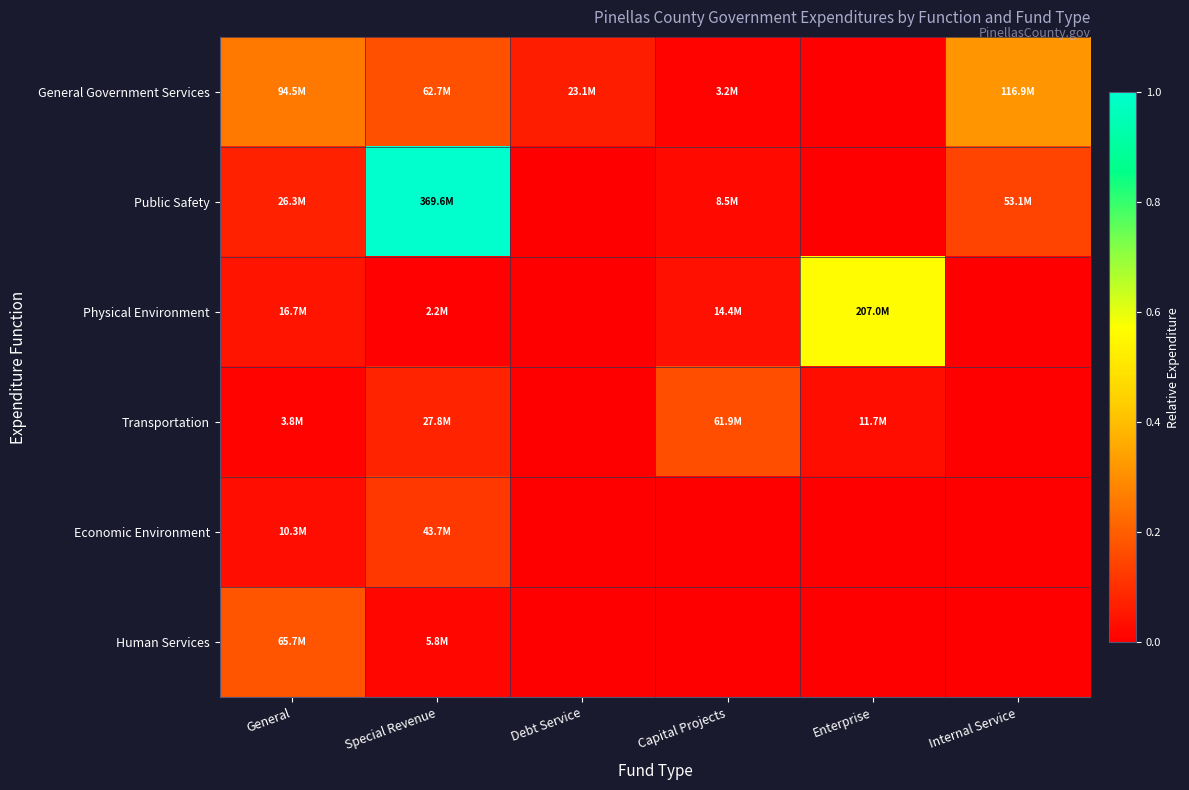

Which category has the highest value across all series?

Special Revenue